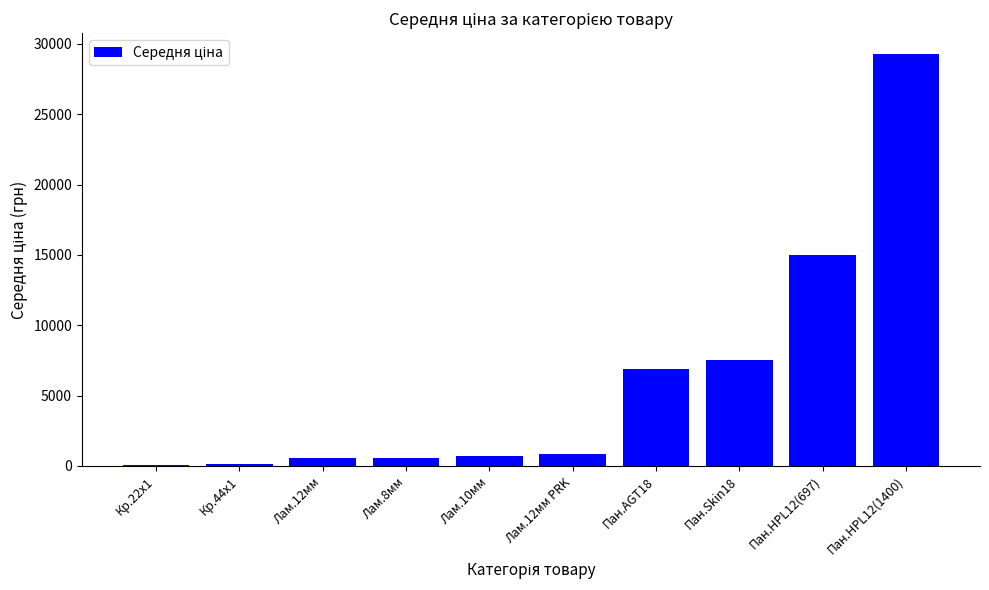

What is the sum of all values?

61575.1